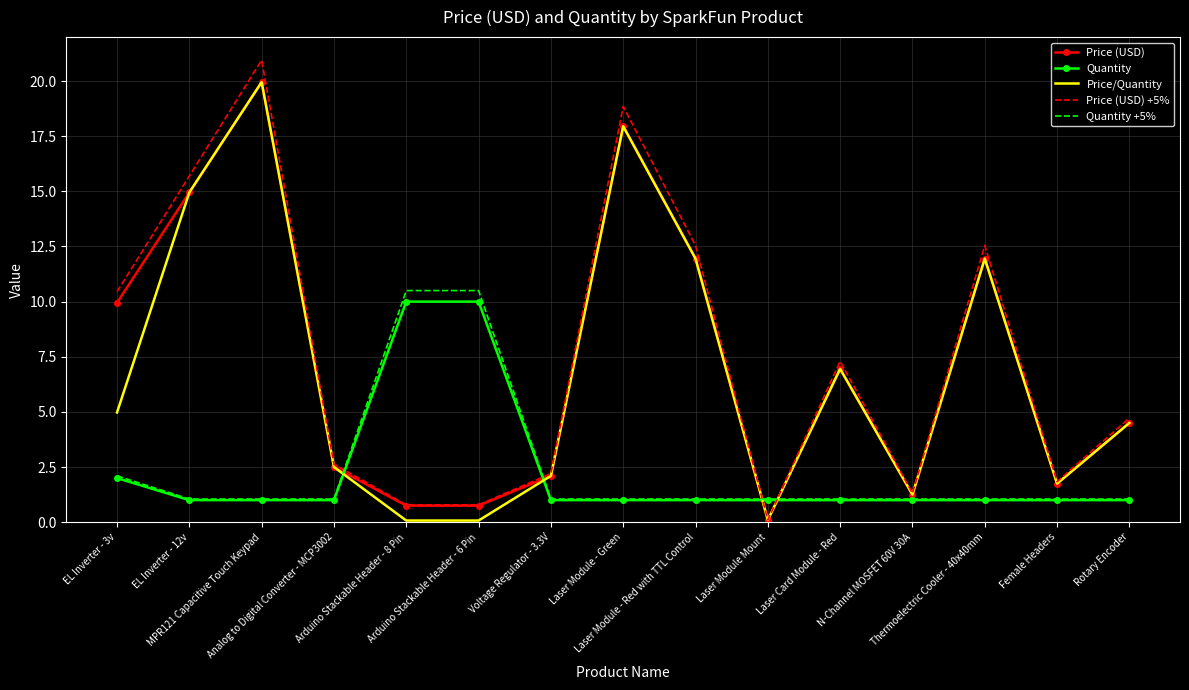

What are all the series names shown in the legend?

Price (USD), Quantity, Price/Quantity, Price (USD) +5%, Quantity +5%